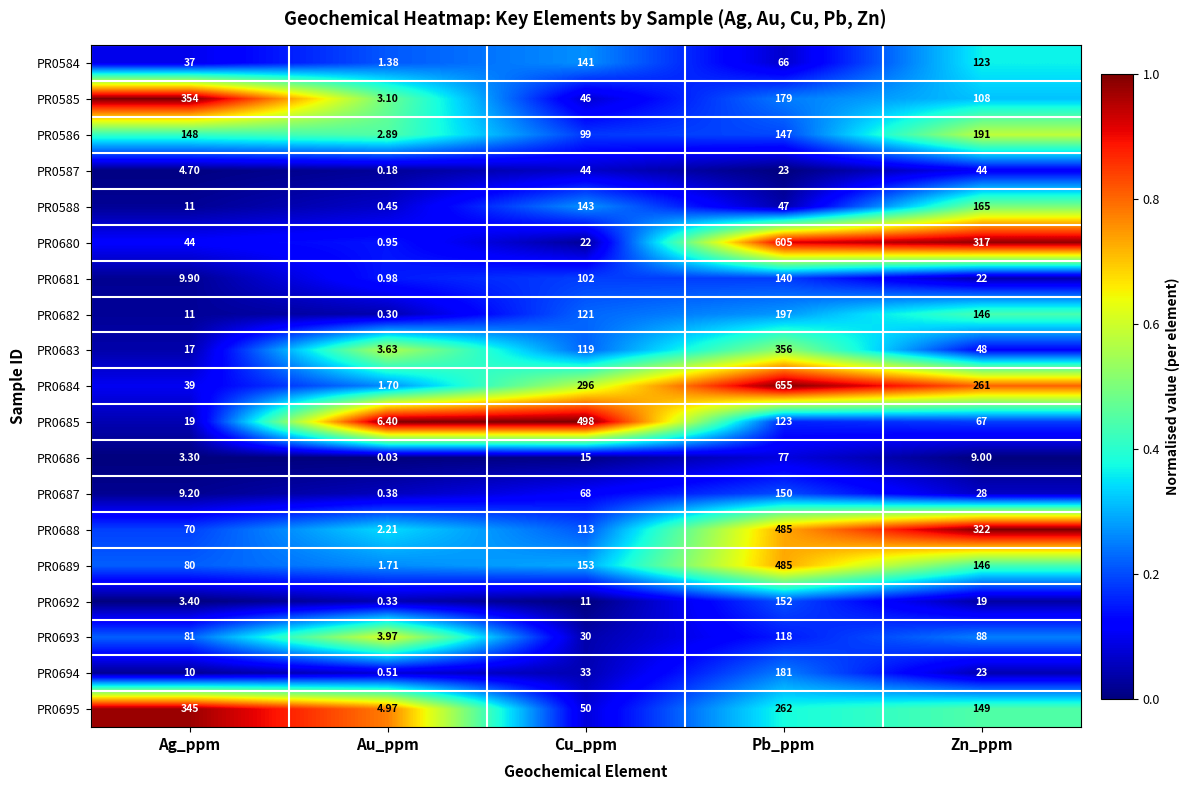

At which category is the sum across all series the highest?

Pb_ppm